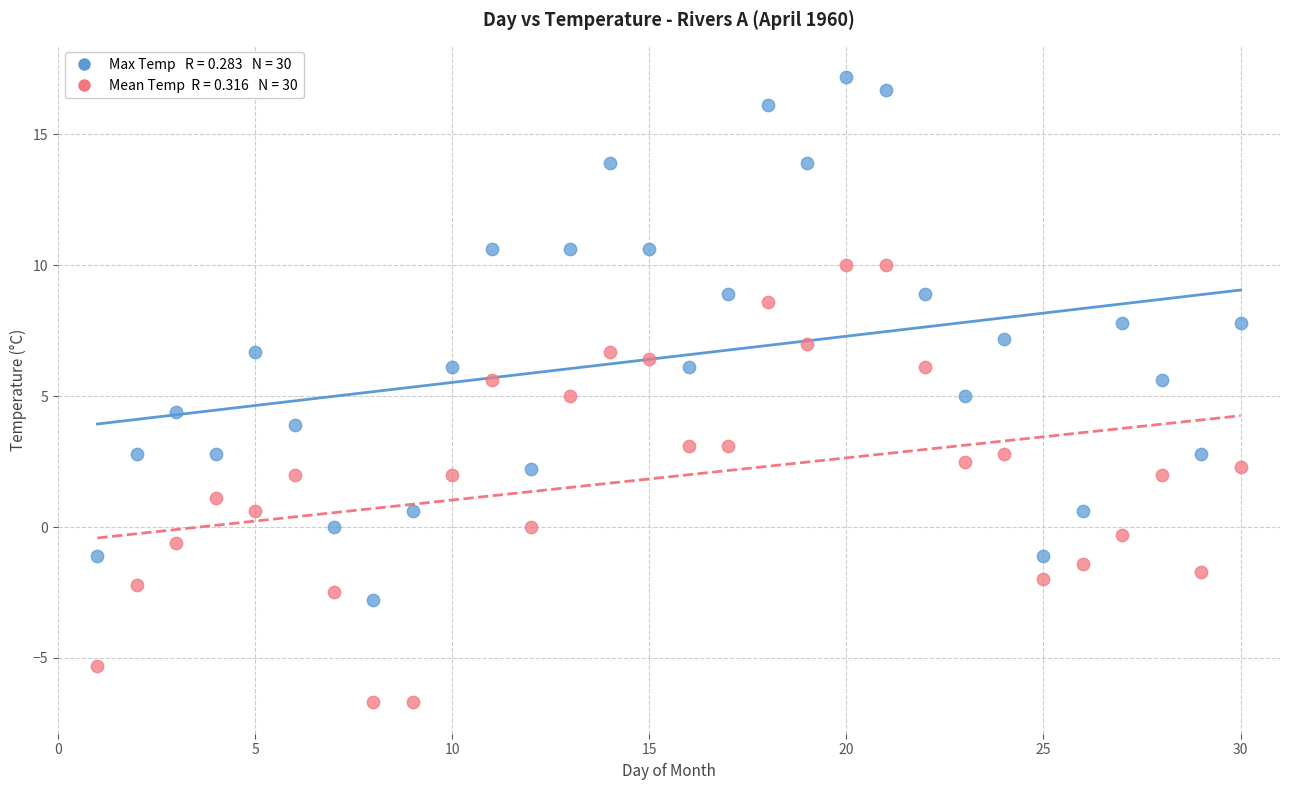

Across all data points, what is the range of X values (max minus min)?

29.0